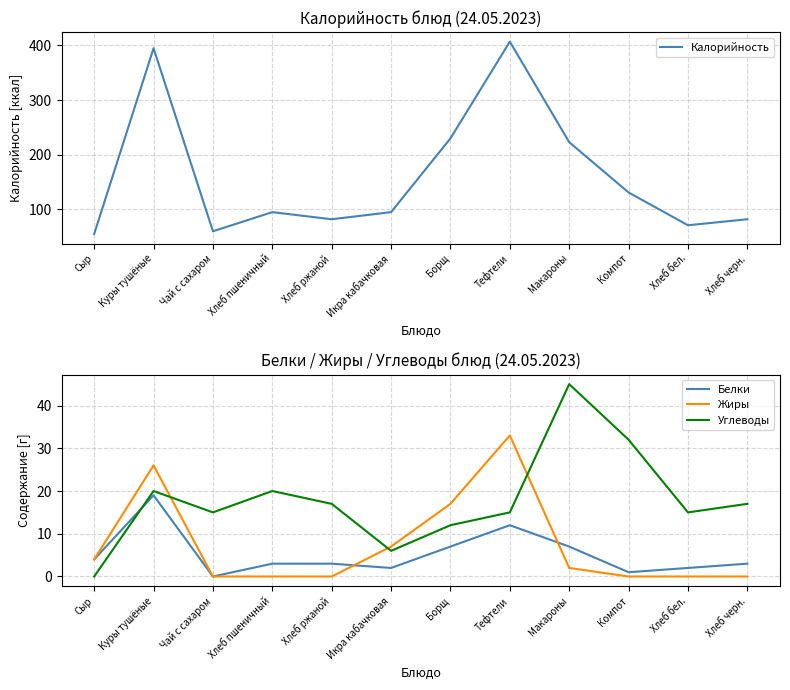

What are all the series names shown in the legend?

Калорийность, Белки, Жиры, Углеводы